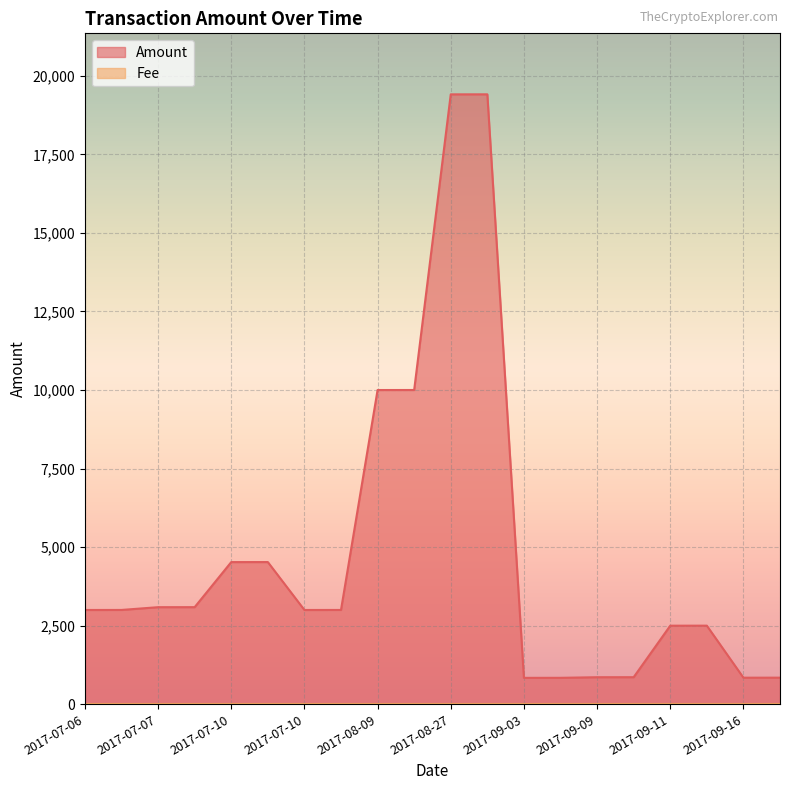

What is the difference between the maximum and minimum values?

18571